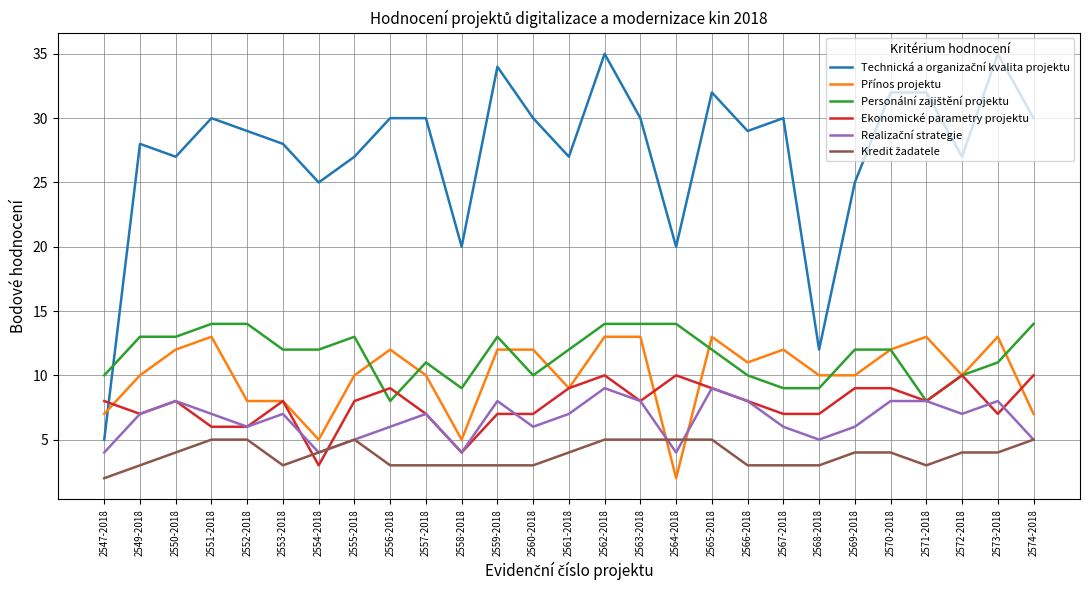

What is the spread (max minus min) of values at 2563-2018?

25